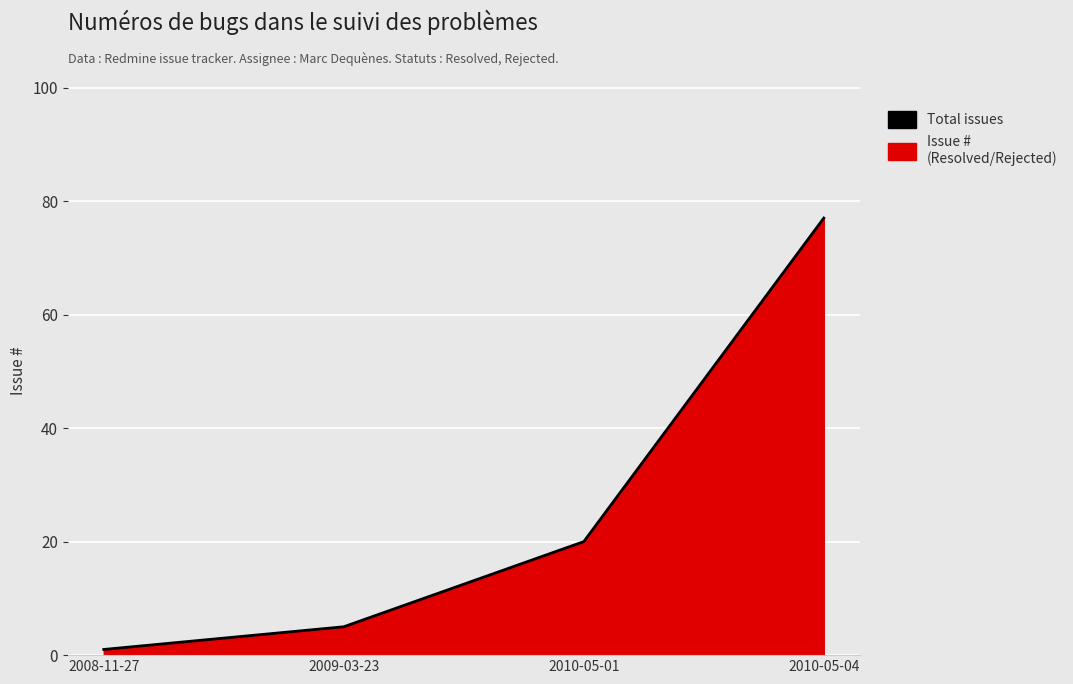

List the labels in order of value, smallest first.

2008-11-27, 2009-03-23, 2010-05-01, 2010-05-04